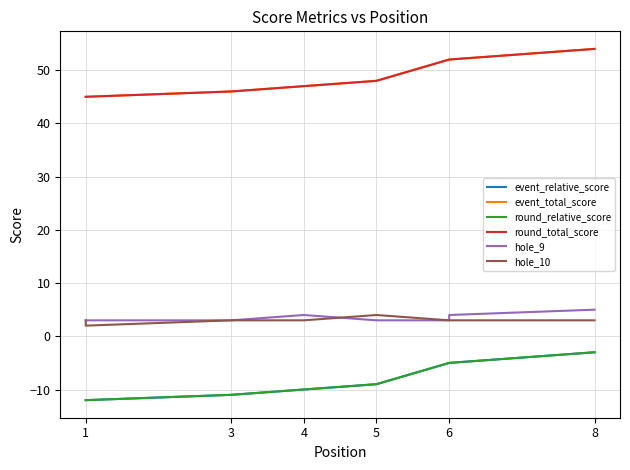

What is the label of the 8th point from the right?

1